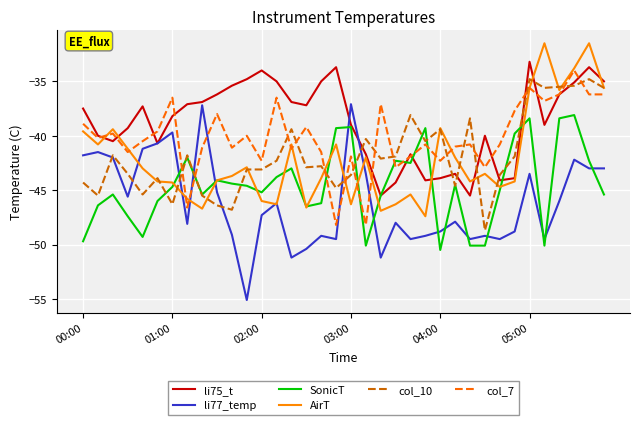

Which series has the largest total across all categories?

li75_t